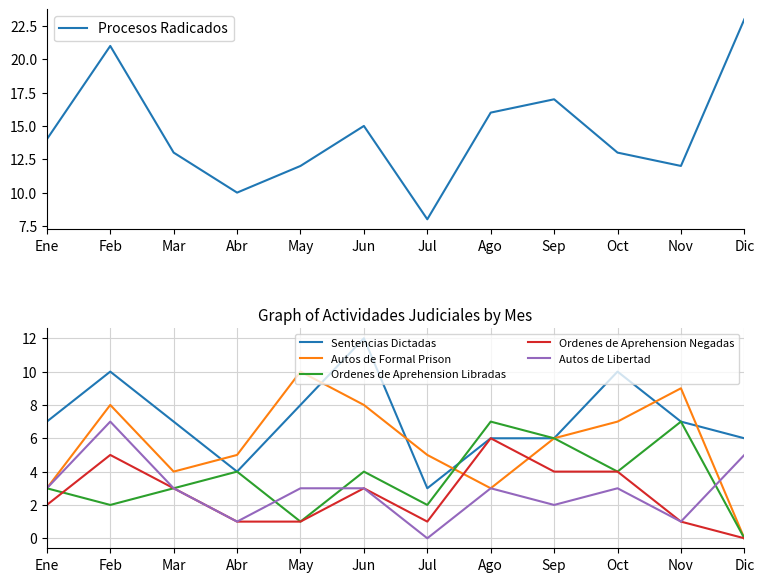

At which label does Sentencias Dictadas reach its peak?

Jun